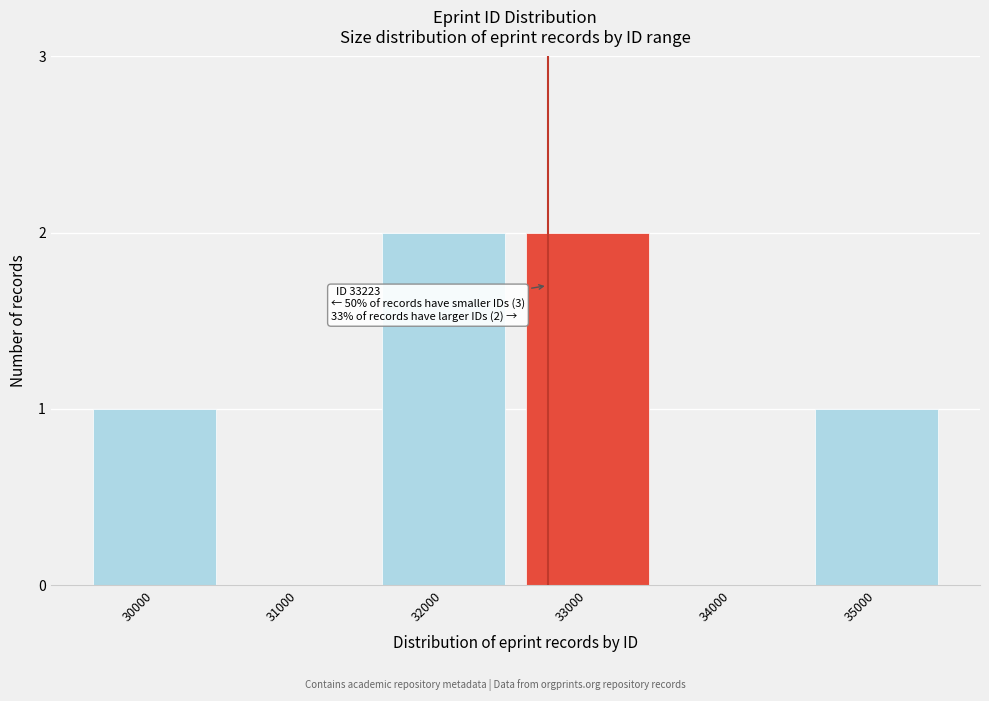

Reading right to left, list all the values displayed in this chart.

35000=1	34000=0	33000=2	32000=2	31000=0	30000=1